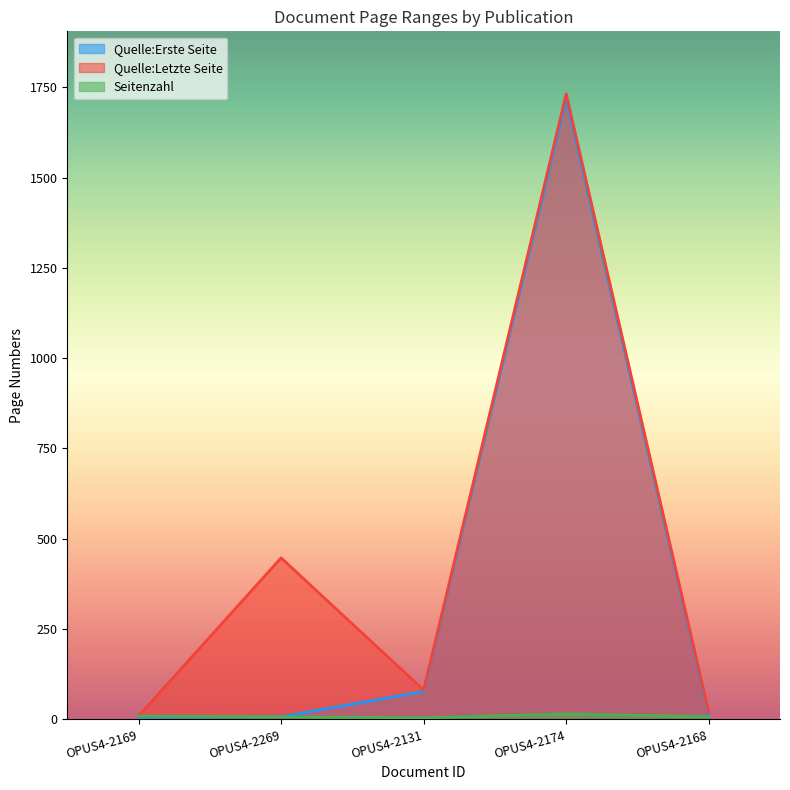

What is the spread (max minus min) of values at OPUS4-2168?

13